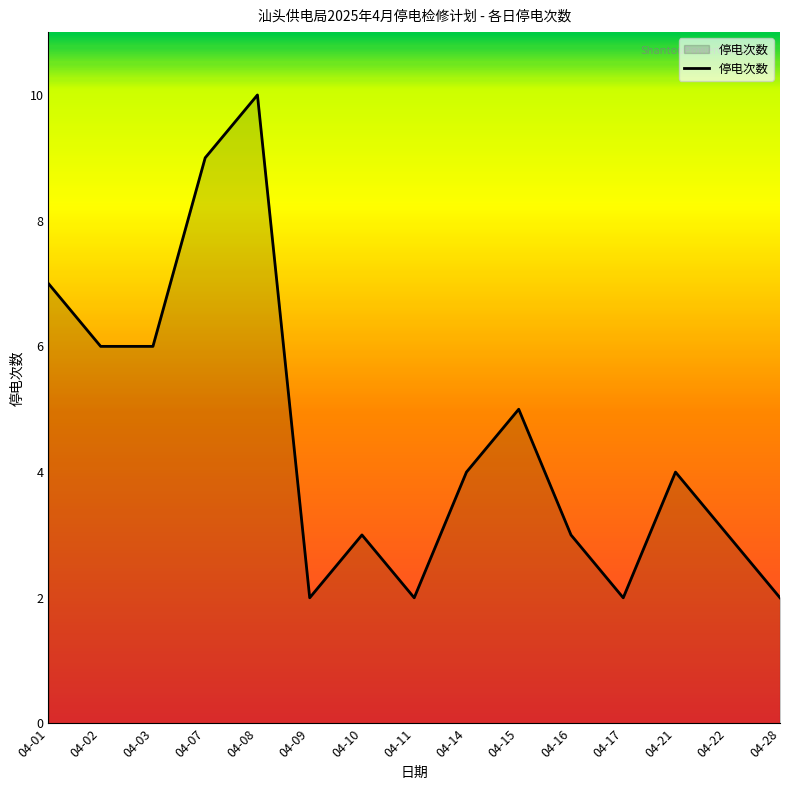

At which category does the chart reach its peak across all series?

04-08